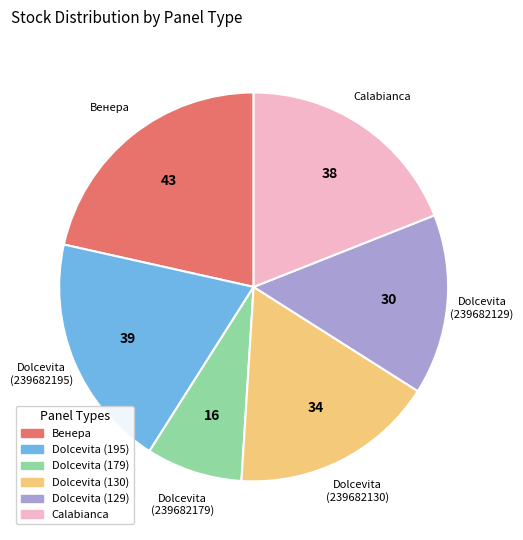

Which category has the biggest portion of the pie?

Венера